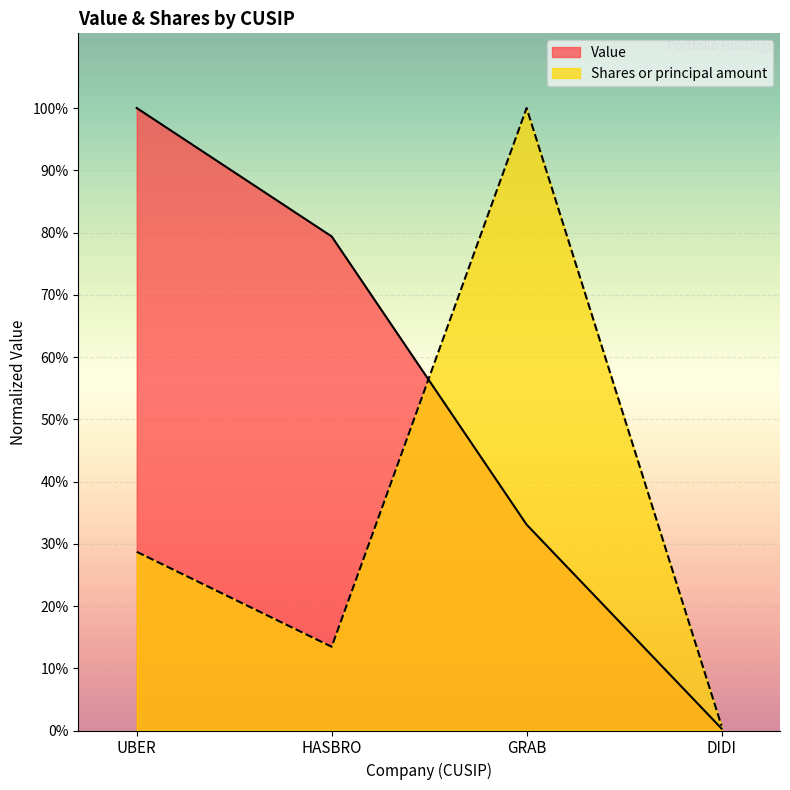

Rank the series by their maximum value, from lowest to highest.

Value, Shares or principal amount